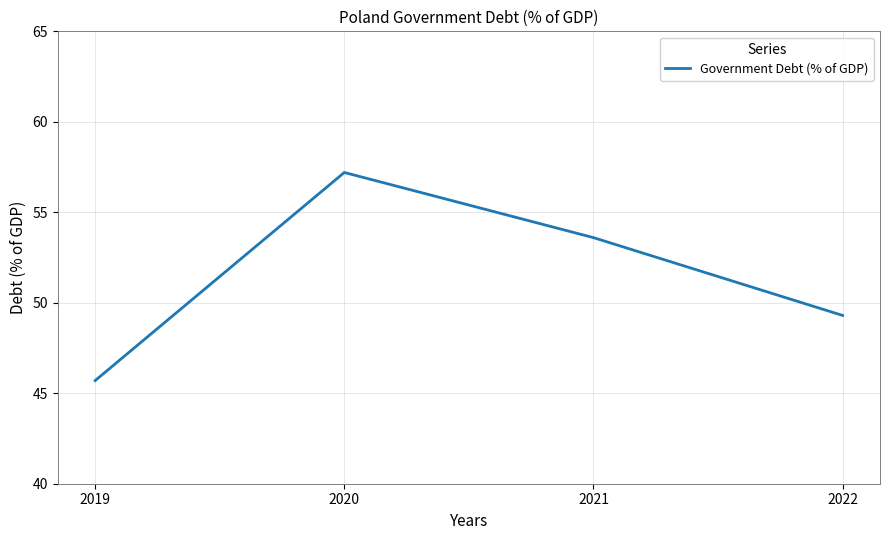

How many lines are shown in the chart?

1